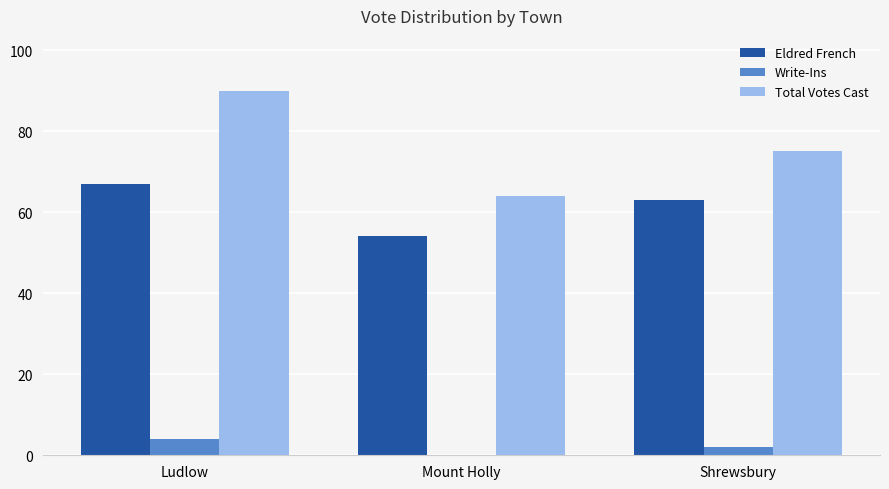

At which category is the sum across all series the highest?

Ludlow